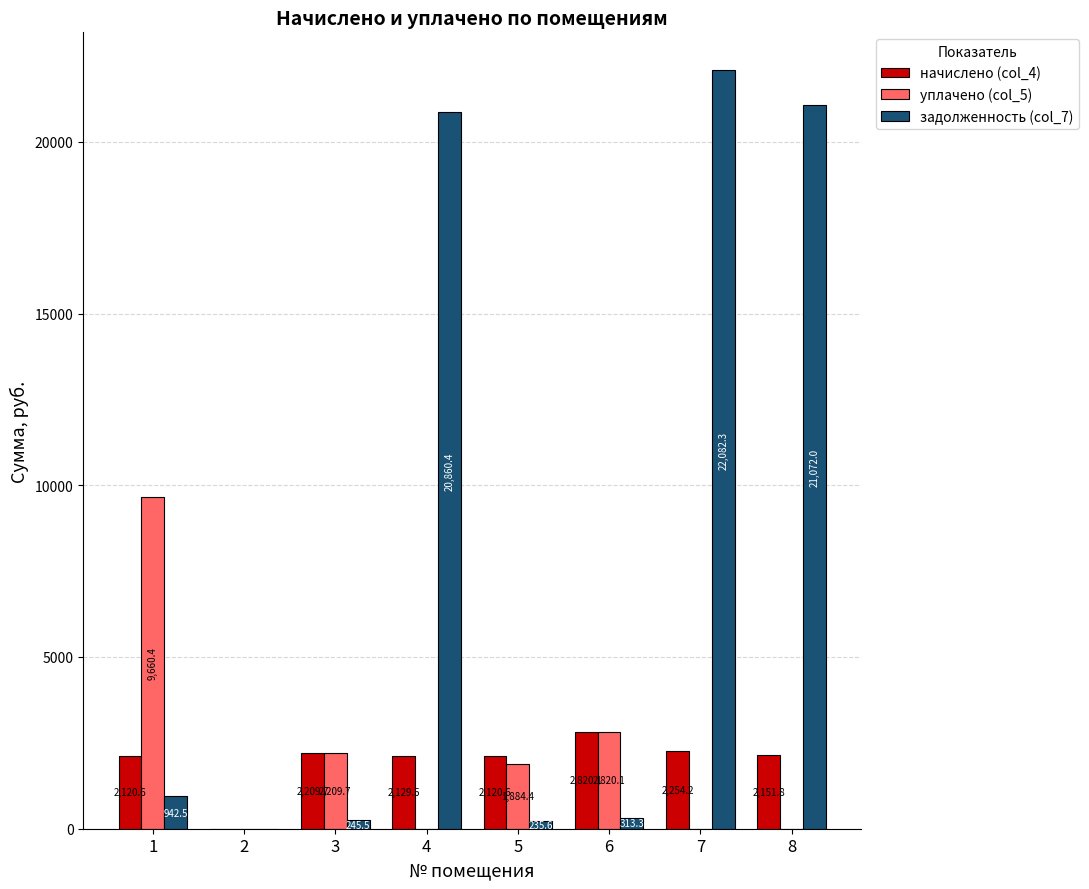

At which category is the sum across all series the highest?

7